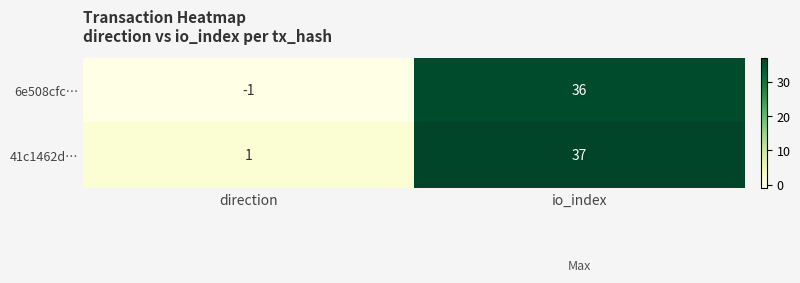

What is the total value across all series at io_index?

73